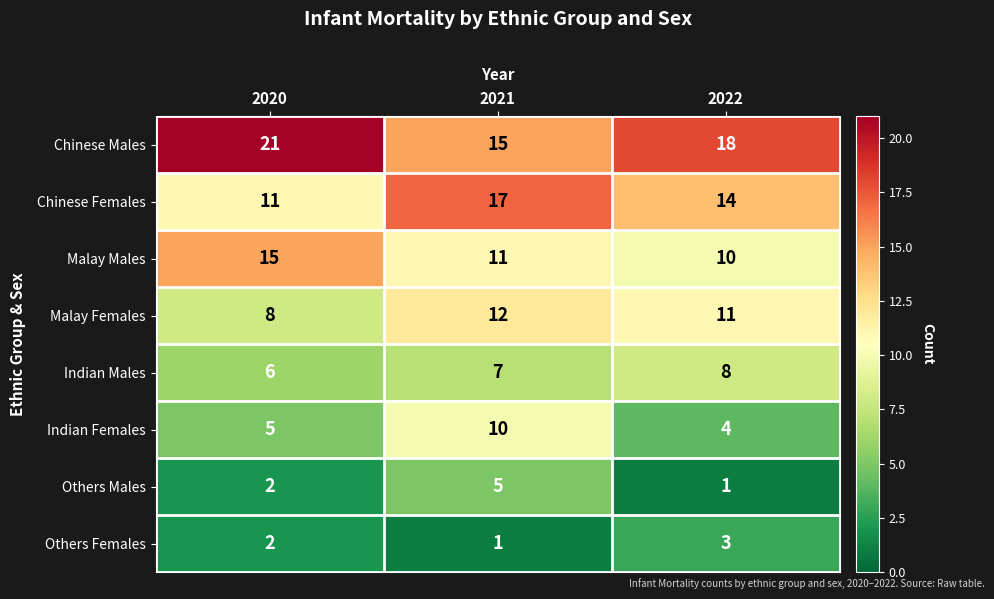

What is the spread (max minus min) of values at 2021?

16